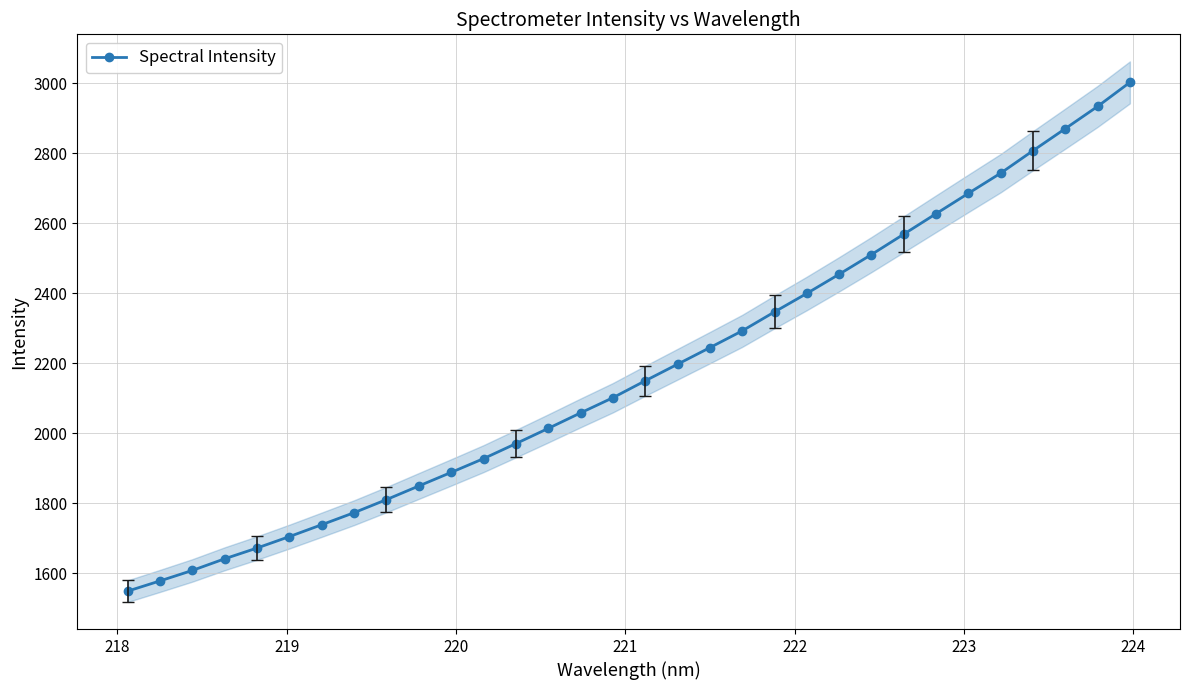

What is the minimum value for Spectral Intensity?

1548.5